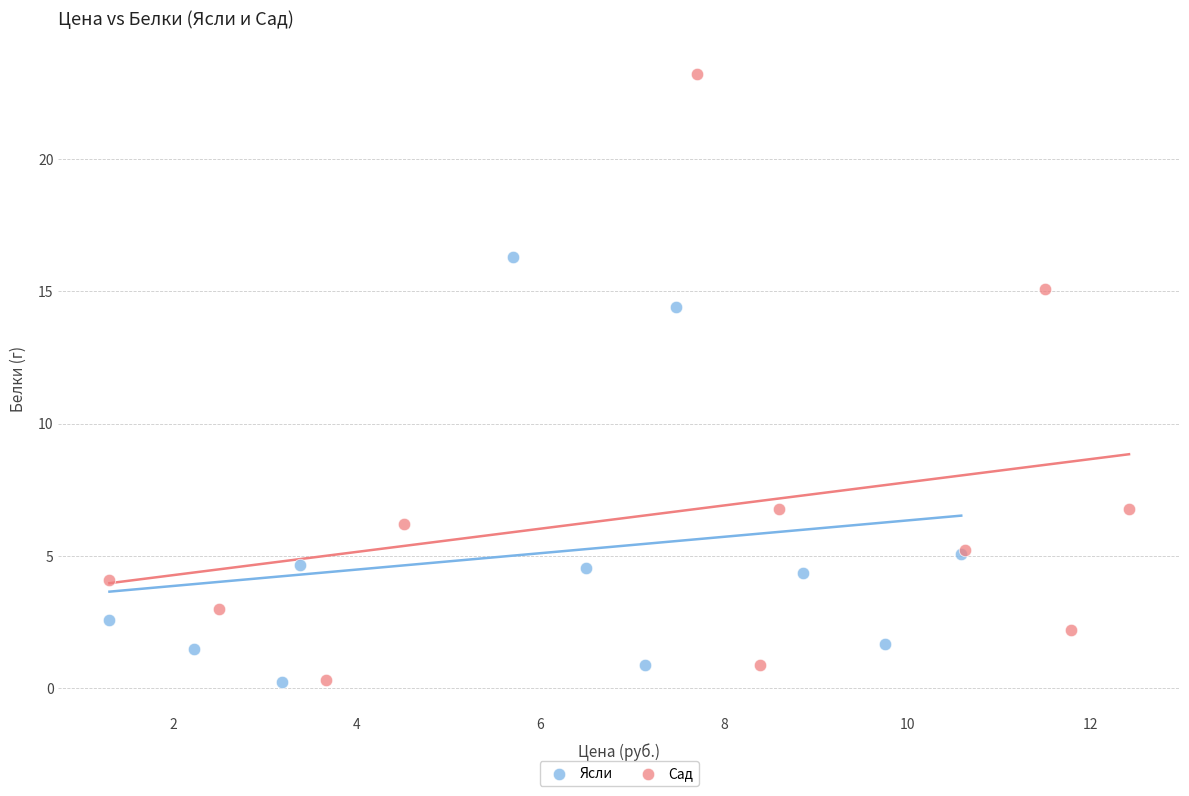

Which series has the largest Y range (max minus min)?

Сад